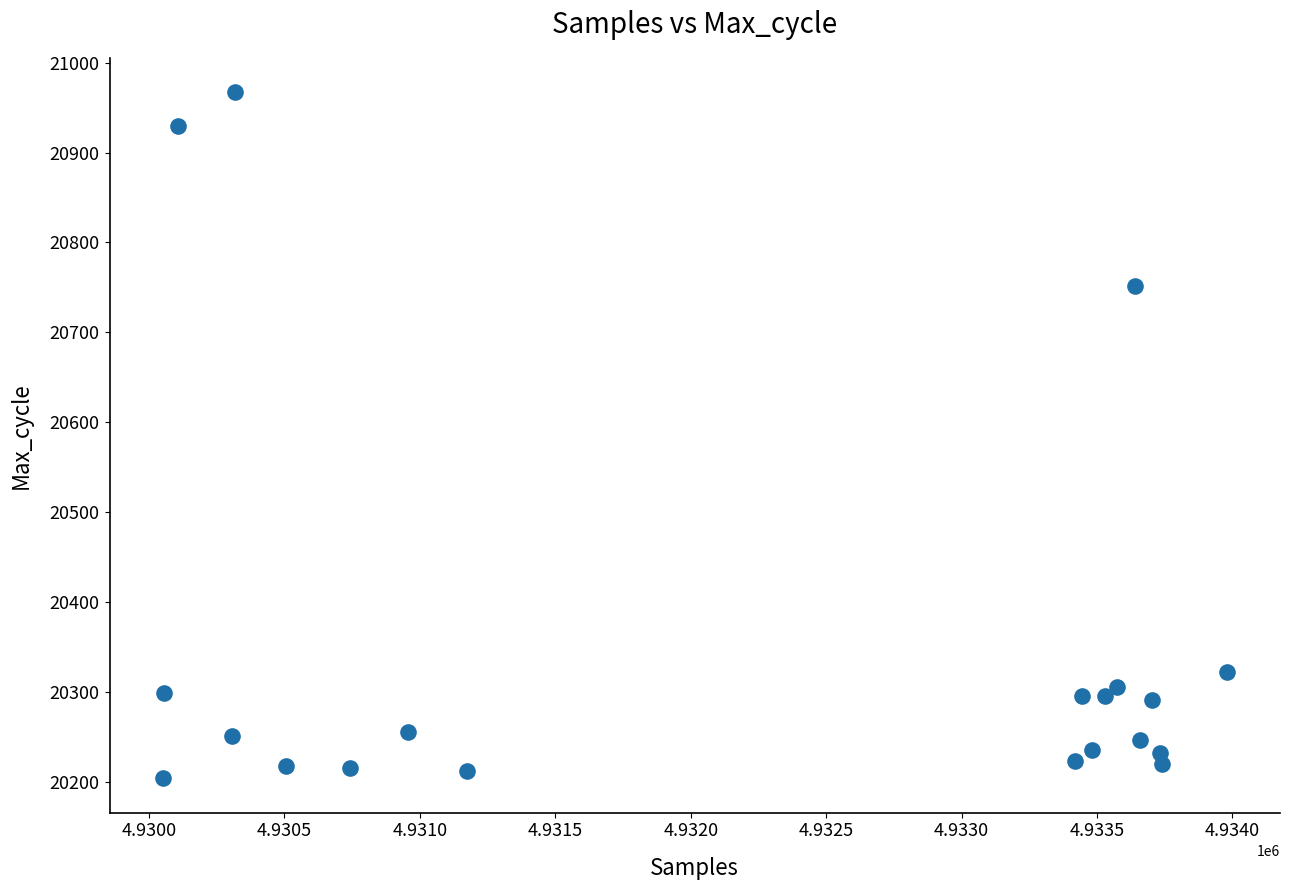

What is the range of X values (max minus min)?

3928